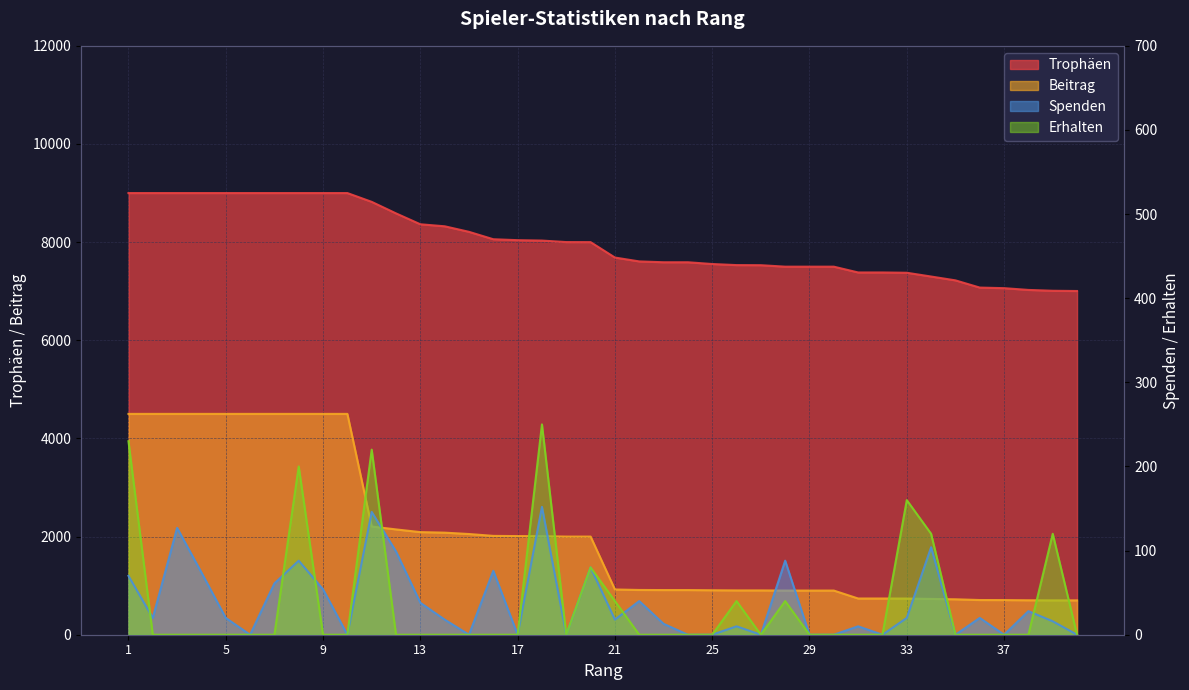

Reading right to left, extract all data points from this chart.

Trophäen: 7004	7009	7026	7062	7074	7221	7299	7376	7382	7382	7500	7500	7500	7530	7532	7554	7590	7590	7607	7686	8000	8001	8032	8040	8059	8210	8323	8364	8586	8821	9000	9000	9000	9000	9000	9000	9000	9000	9000	9000
Beitrag: 700	700	702	706	707	722	729	737	738	738	900	900	900	903	903	906	910	910	912	922	2000	2000	2008	2010	2014	2052	2080	2091	2146	2205	4500	4500	4500	4500	4500	4500	4500	4500	4500	4500
Spenden: 0	16	28	0	20	0	104	20	0	10	0	0	88	0	10	0	0	13	40	18	80	0	152	0	76	0	18	38	99	146	0	54	88	61	0	20	74	127	20	70
Erhalten: 0	120	0	0	0	0	120	160	0	0	0	0	40	0	40	0	0	0	0	40	80	0	250	0	0	0	0	0	0	220	0	0	200	0	0	0	0	0	0	230